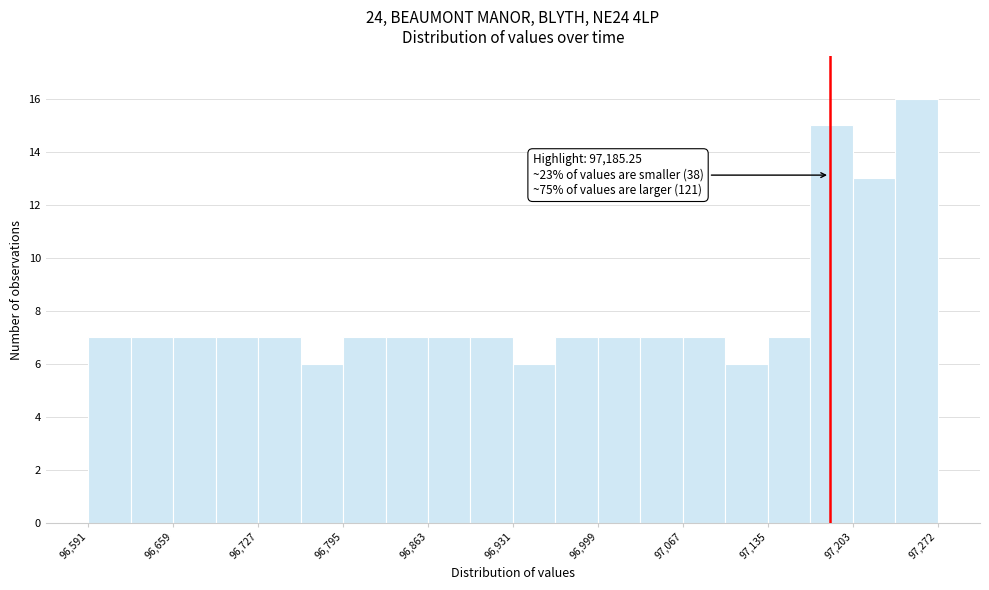

Read against the x-axis, roughly where is the centre of the tallest bar?

97250